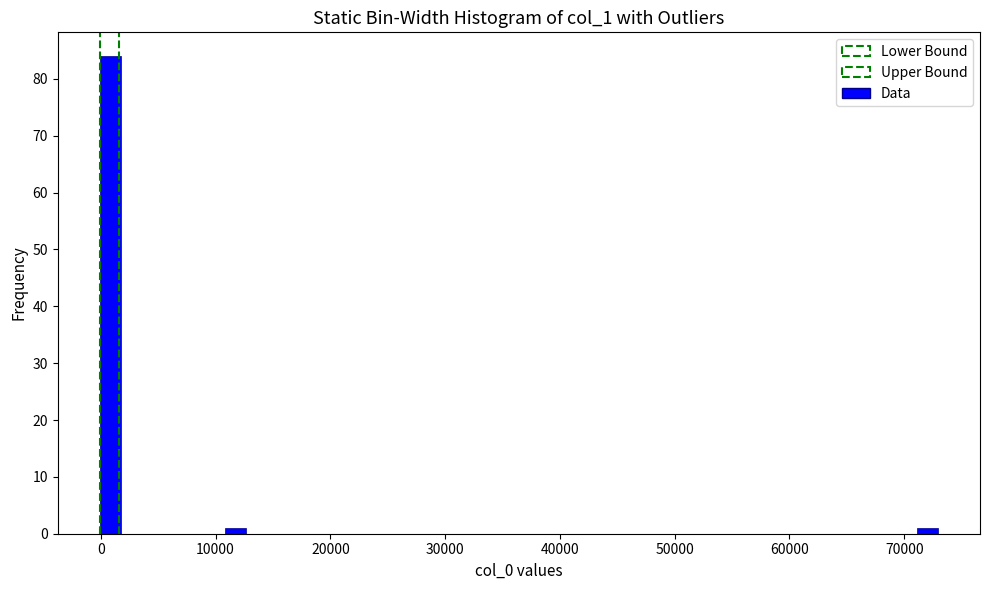

Around what value on the x-axis is the tallest bar? Give the approximate position of its centre, as read against the axis.

1000